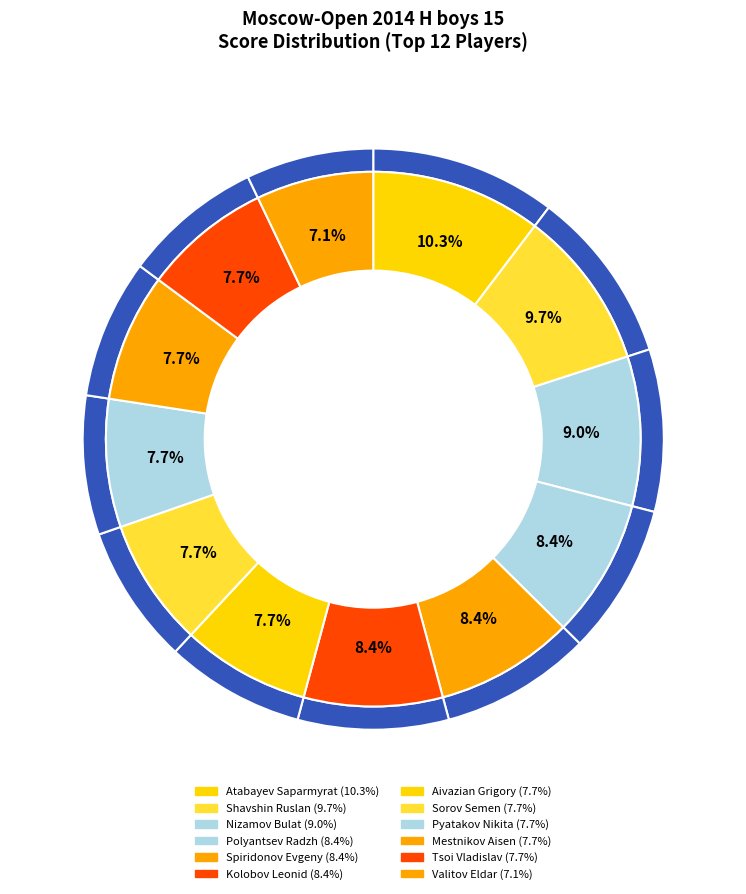

How many slices are in this pie chart?

12